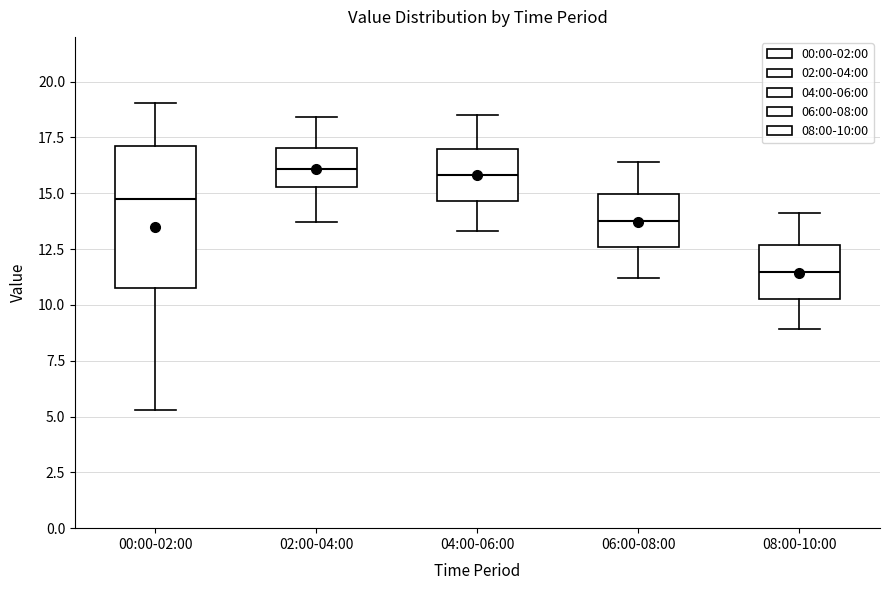

Reading left to right, read every box against the y-axis: the position of its median line, the range the box covers, and the ends of its whiskers. The values are not printed on the chart, so give them approximately, as read against the axis.

00:00-02:00: median 14.5, box 10.5 to 17.0, whiskers 5.5 to 19.0
02:00-04:00: median 16.0, box 15.5 to 17.0, whiskers 13.5 to 18.5
04:00-06:00: median 16.0, box 14.5 to 17.0, whiskers 13.5 to 18.5
06:00-08:00: median 14.0, box 12.5 to 15.0, whiskers 11.0 to 16.5
08:00-10:00: median 11.5, box 10.5 to 12.5, whiskers 9.0 to 14.0